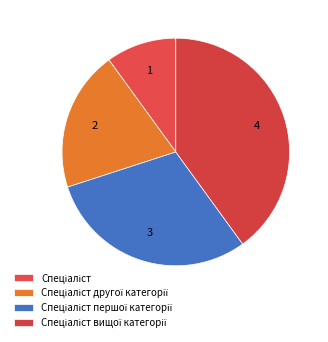

Count the number of slices in the pie.

4